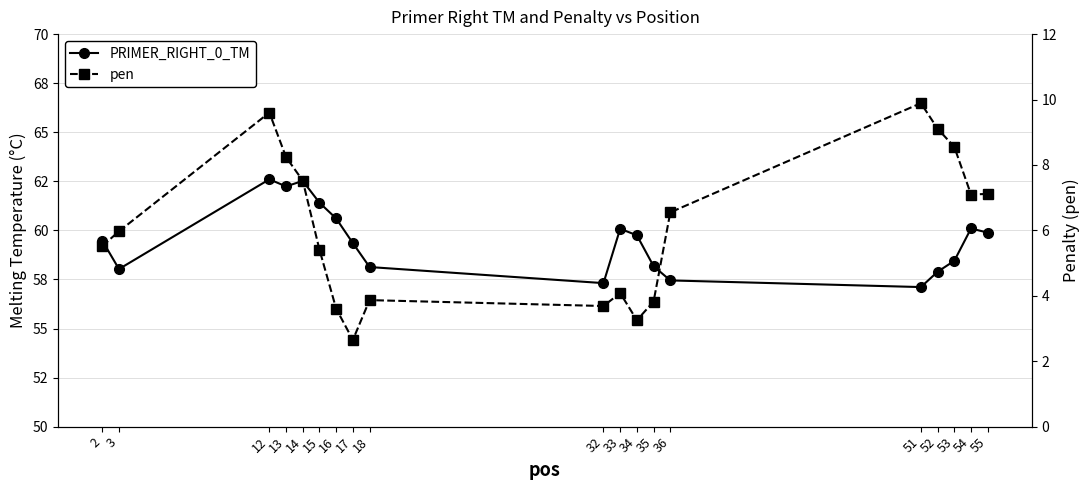

At which label does PRIMER_RIGHT_0_TM reach its peak?

12